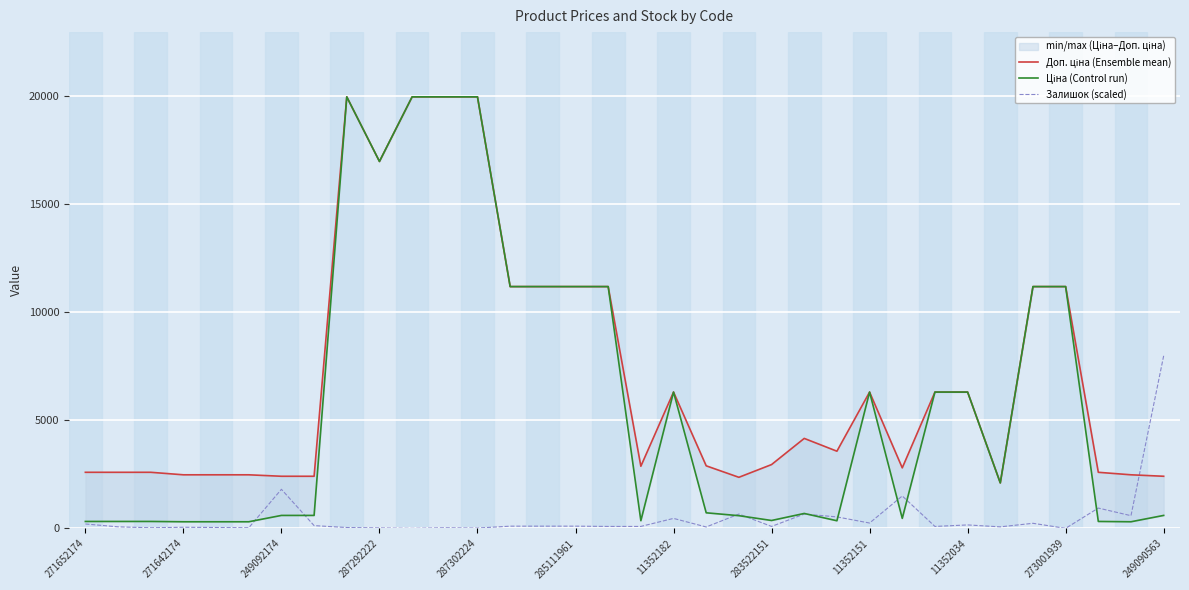

What is the highest value of the Доп. ціна (Ensemble mean) series?

19964.2